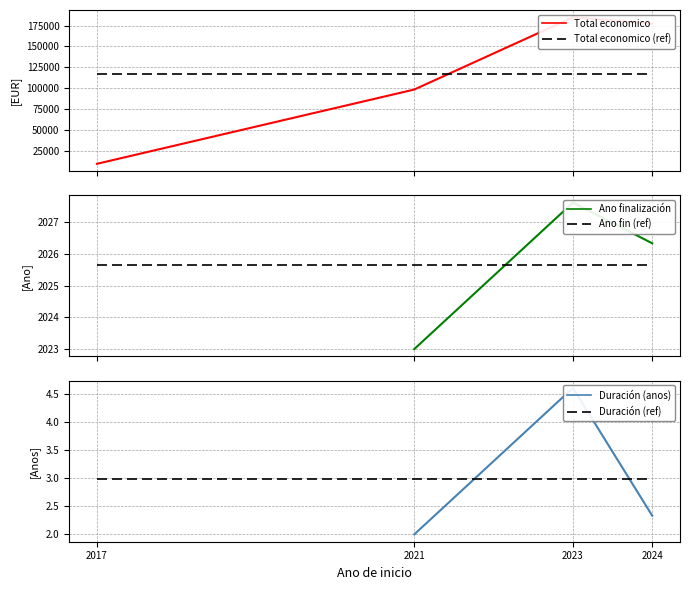

True or false: Total economico and Duración (ref) intersect in this chart.

False